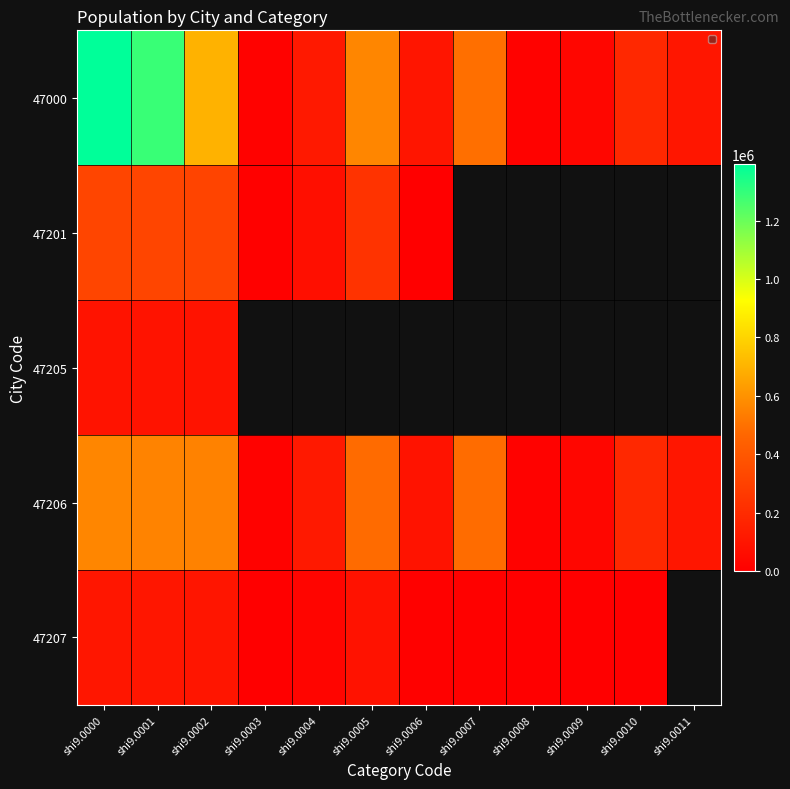

Between shi9.0005 and shi9.0001, which is larger?

shi9.0001